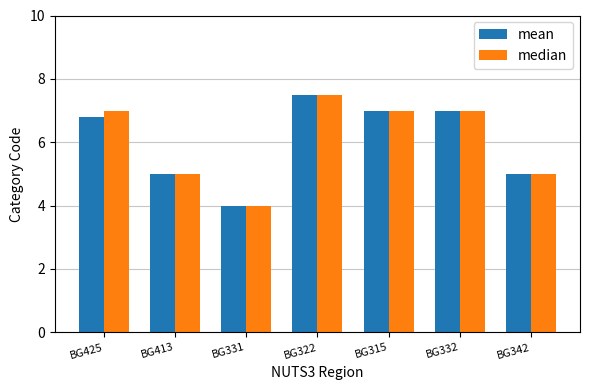

What are all the series names shown in the legend?

mean, median